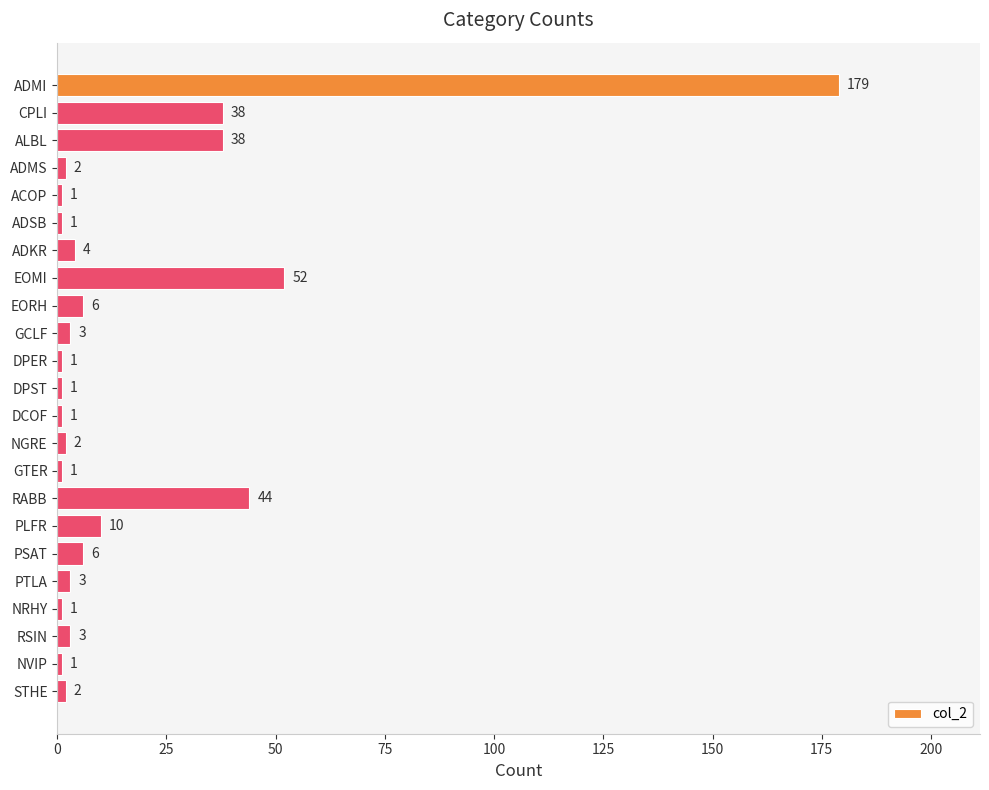

What is the label of the 21st bar from the bottom?

ALBL